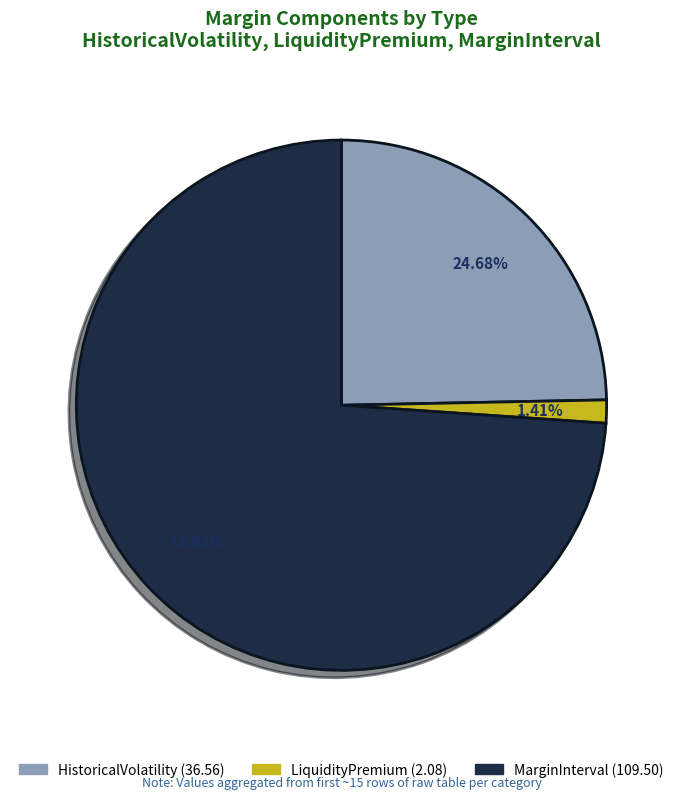

What percentage do MarginInterval and LiquidityPremium together represent?

75.3%